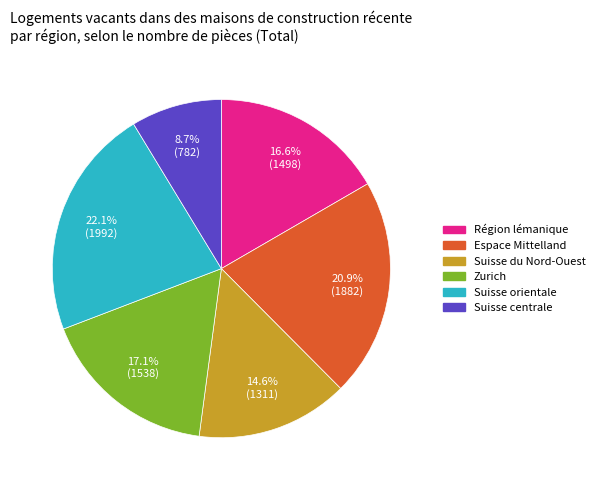

What percentage is the Zurich slice, to the nearest percent?

17%